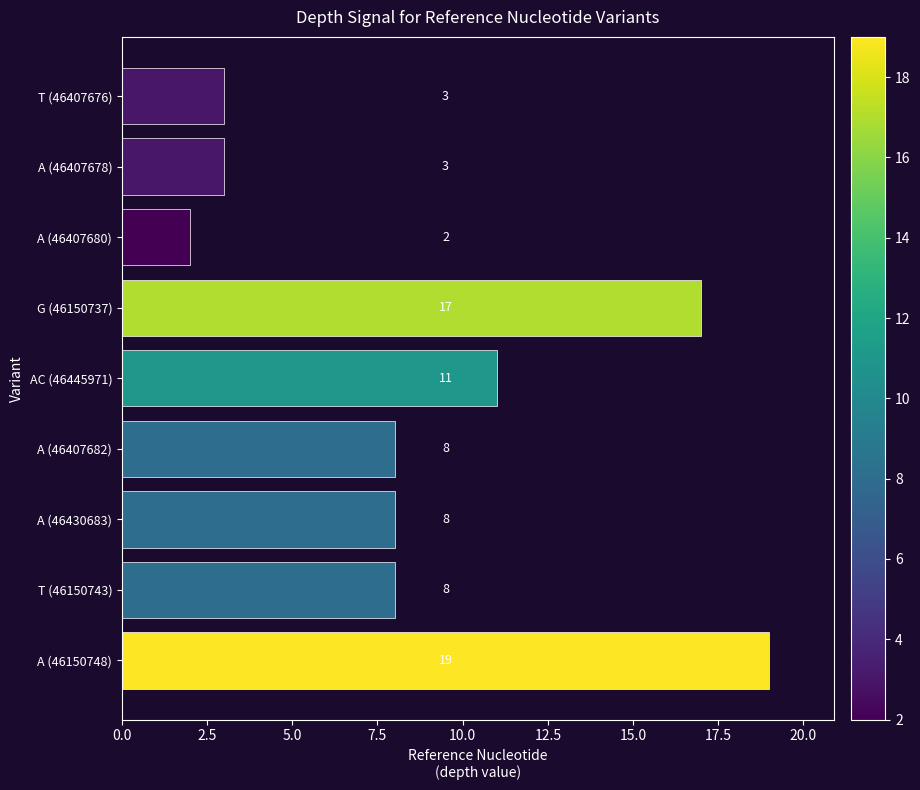

How many distinct data groups are displayed?

1